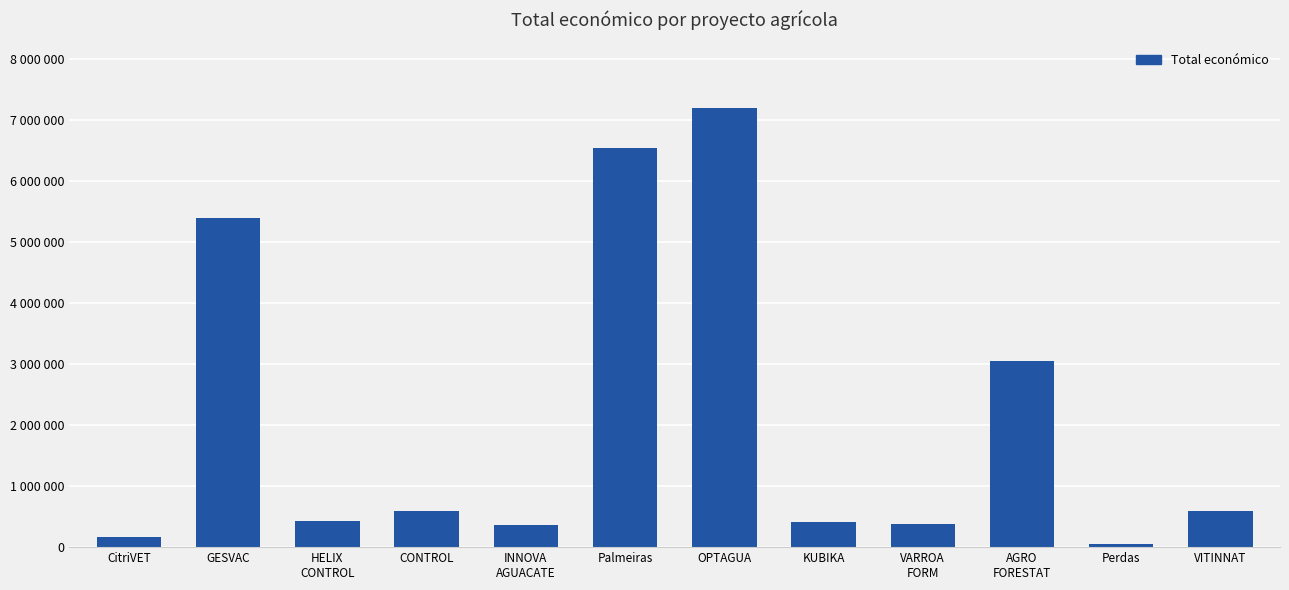

What is the maximum value shown in the chart?

7187653